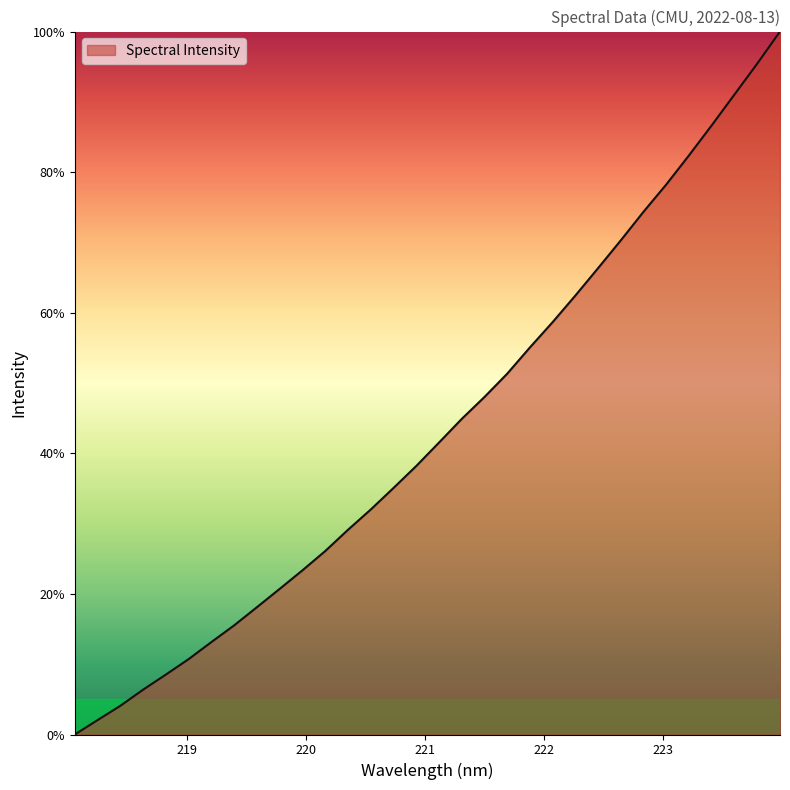

What is the maximum value shown in the chart?

100.0